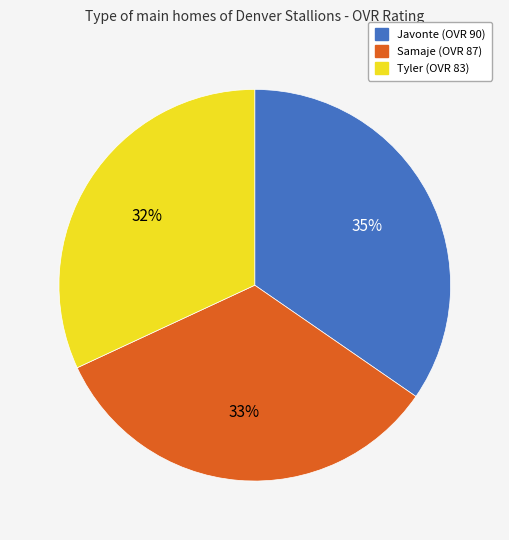

Is Javonte the majority of the pie?

No